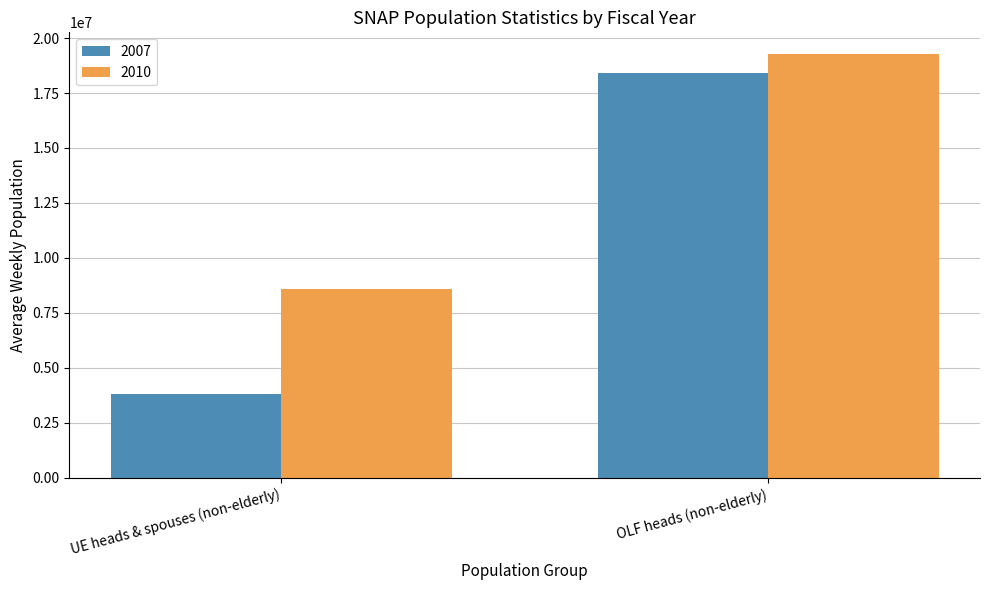

At how many categories does at least one series exceed 4514299?

2